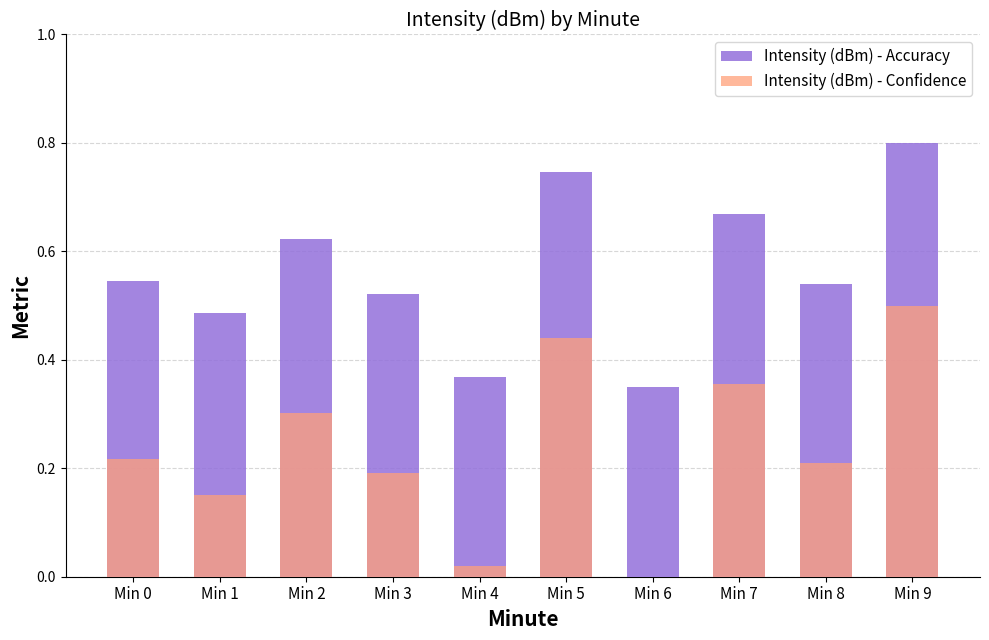

True or false: Intensity (dBm) - Confidence has a value of 0.3 at Min 2.

True